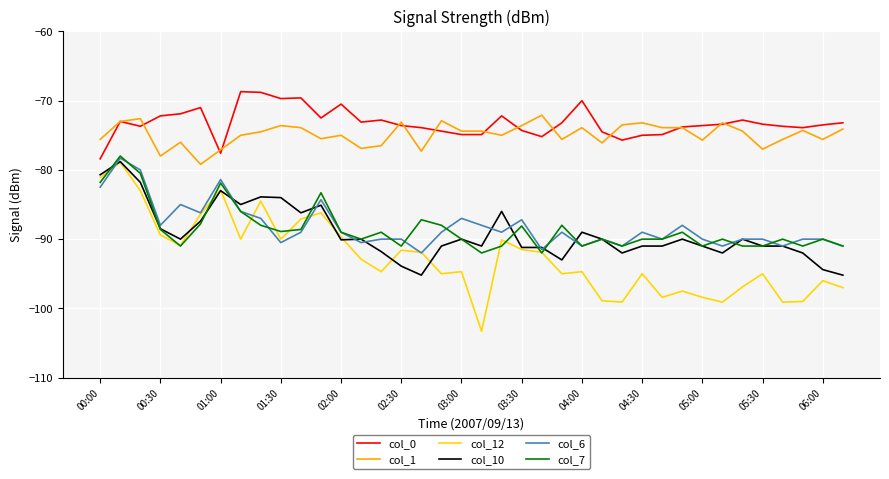

True or false: col_10 and col_1 intersect in this chart.

False